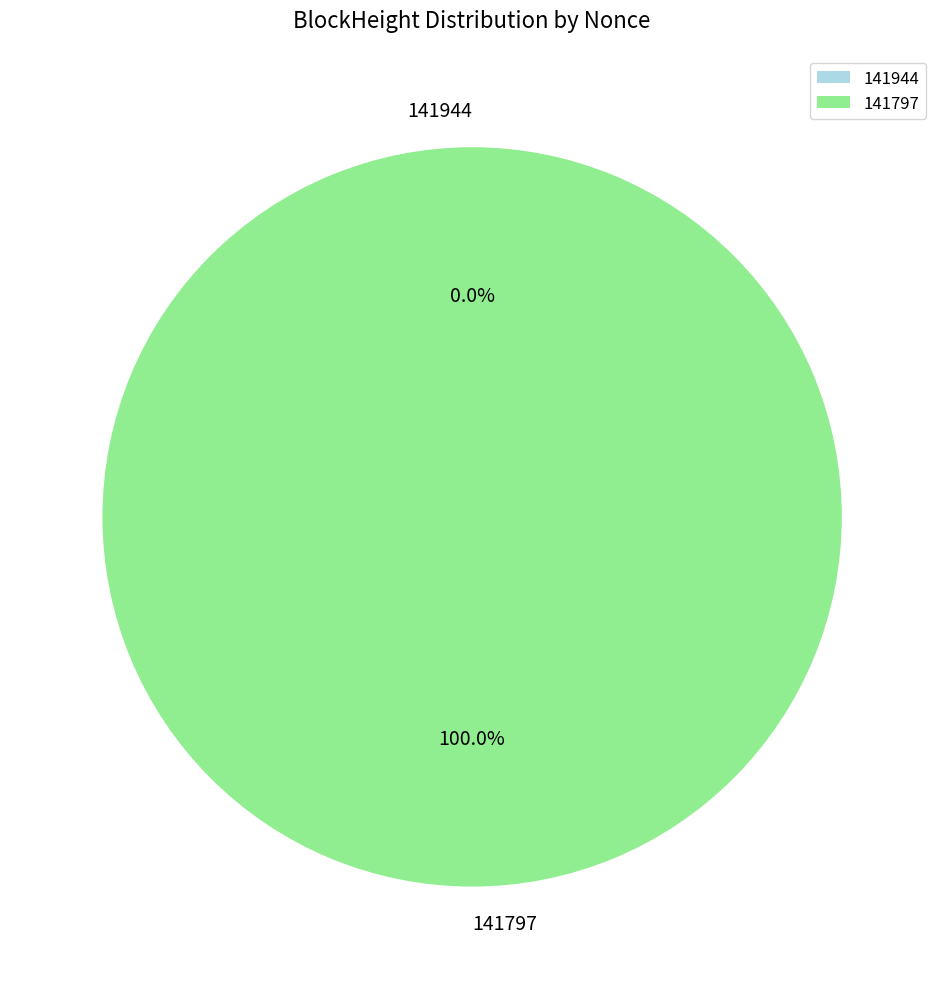

To the nearest percent, what is the difference between the 141797 and 141944 slice percentages?

100%